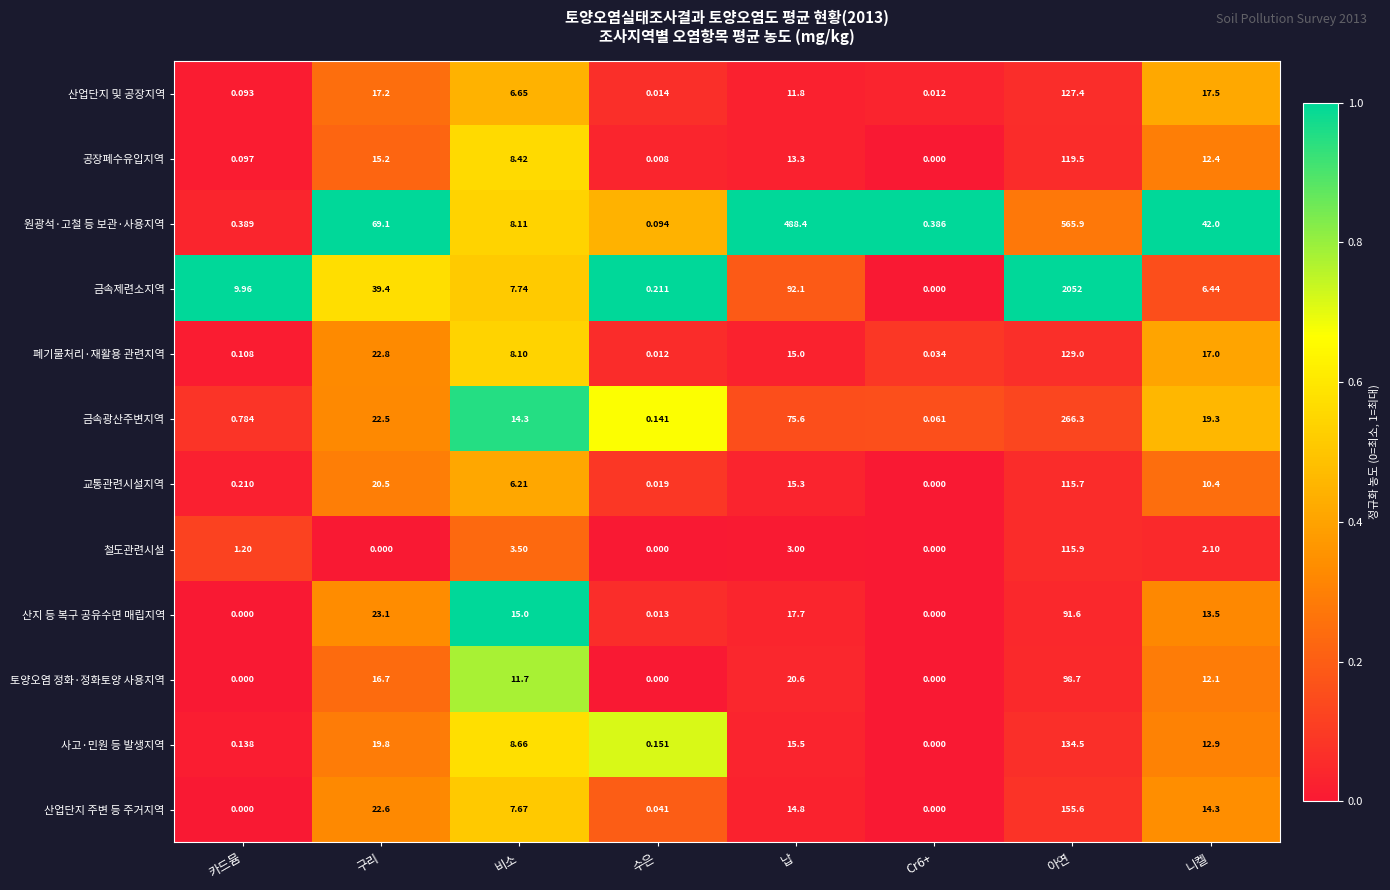

At which category is the sum across all series the highest?

아연